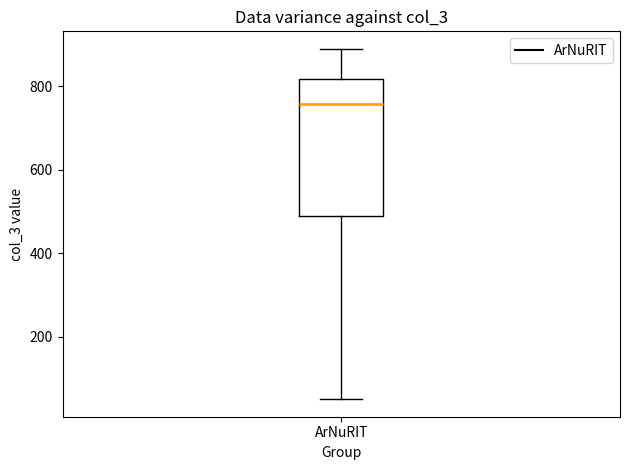

Where is the upper edge of the box for ArNuRIT on the y-axis? The values are not printed on the chart, so give them approximately, as read against the axis.

820